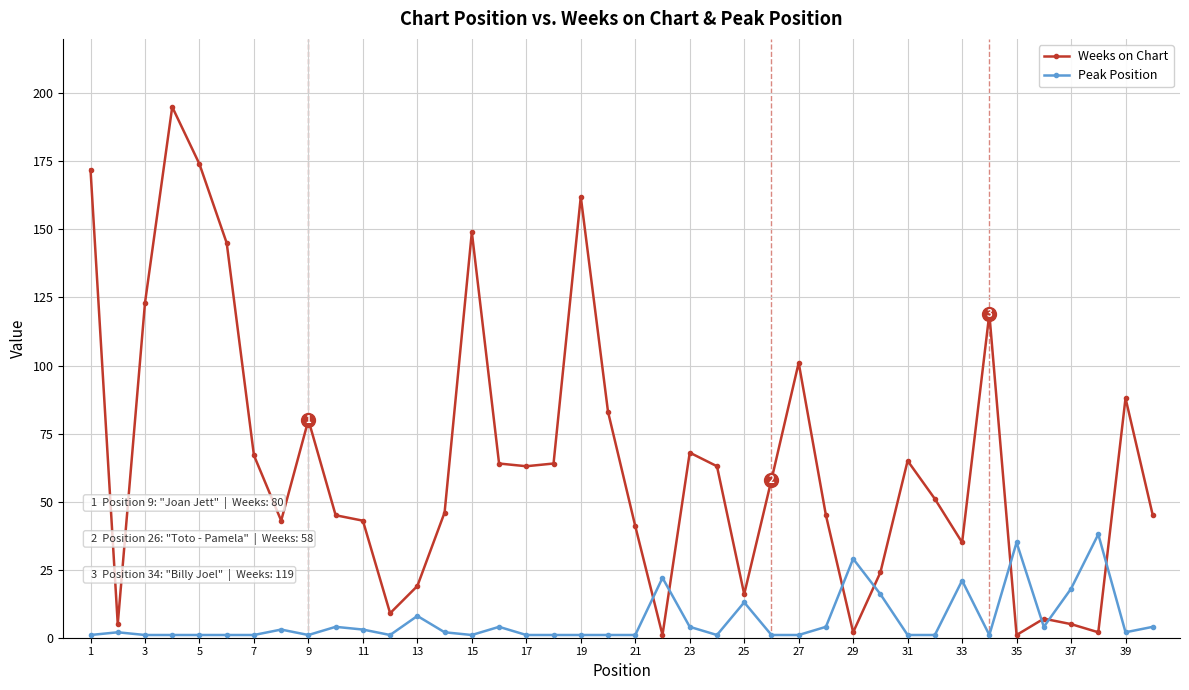

Which series has the largest range (max minus min)?

Weeks on Chart